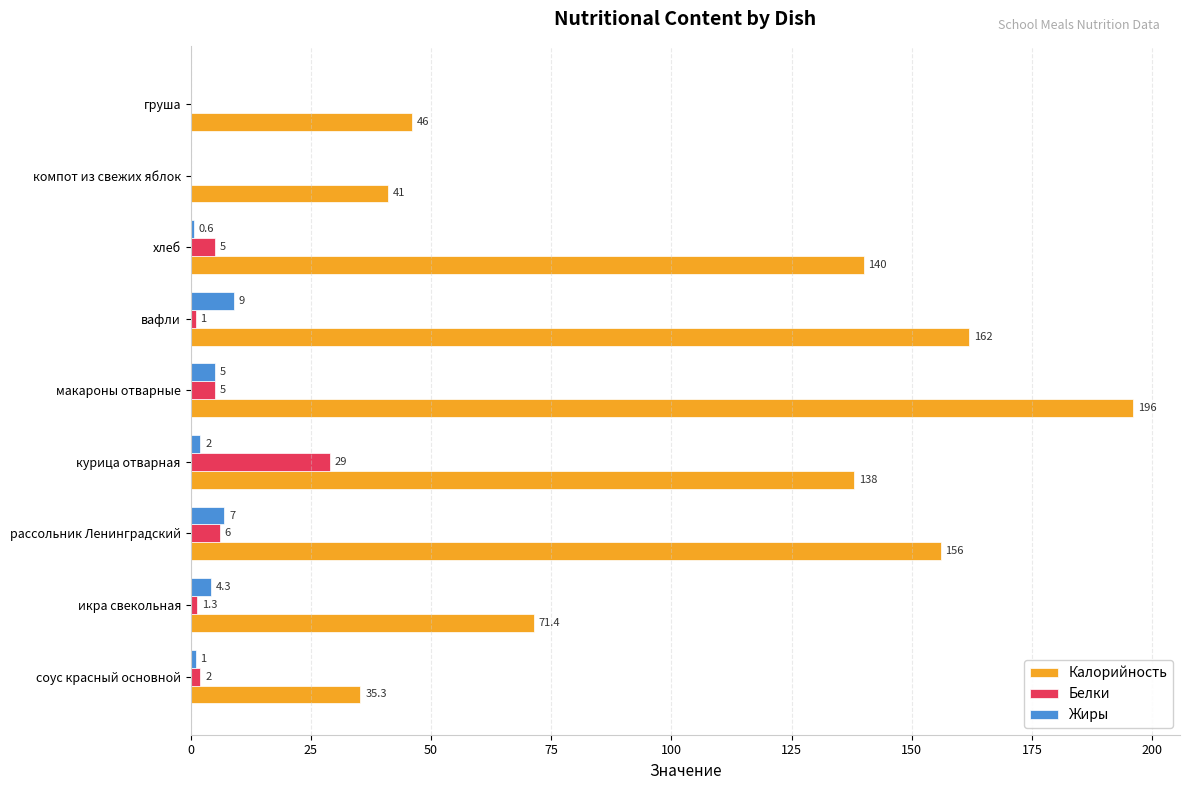

The value of Жиры at рассольник Ленинградский is 7.0. True or false?

True